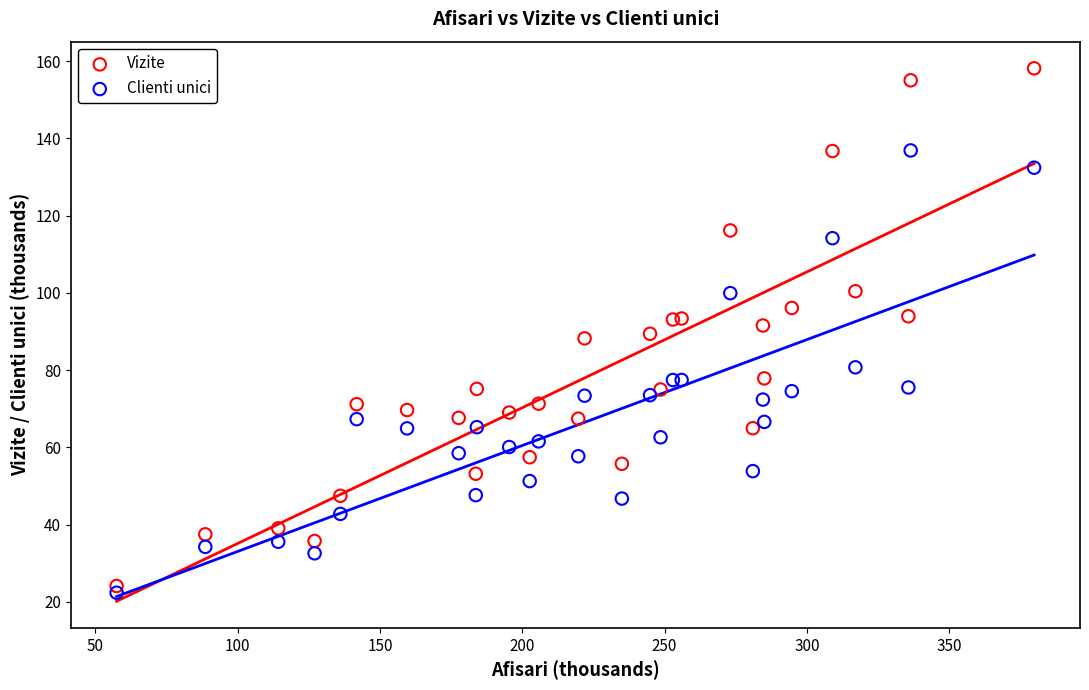

Which series has the largest Y range (max minus min)?

Vizite